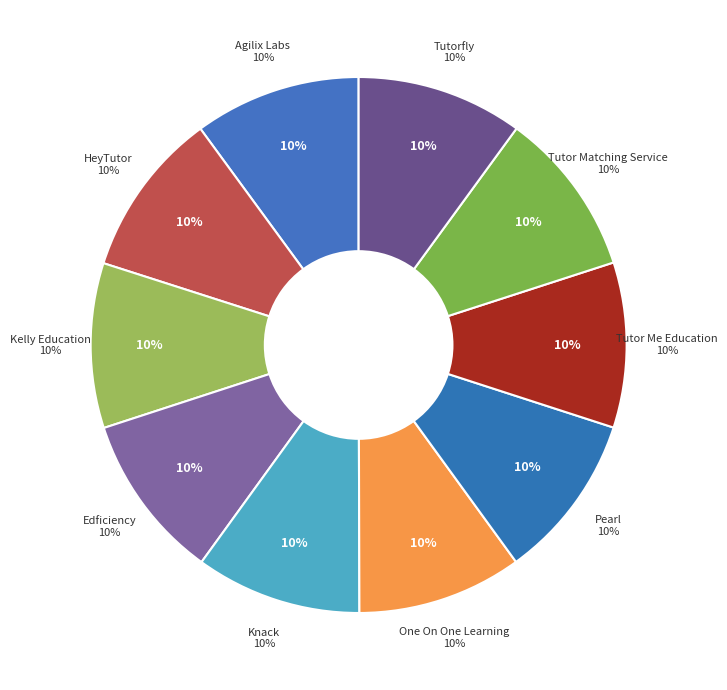

Does Edficiency represent more than half of the total?

No